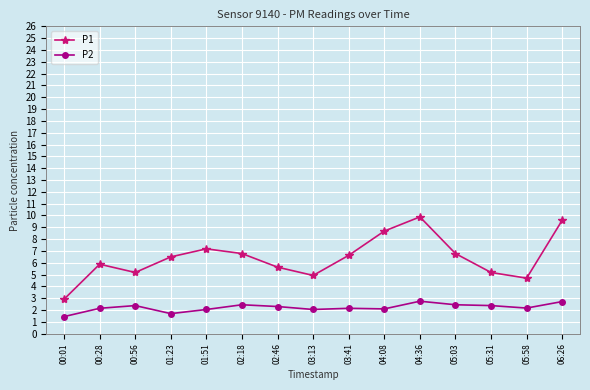

True or false: P1 and P2 intersect in this chart.

False